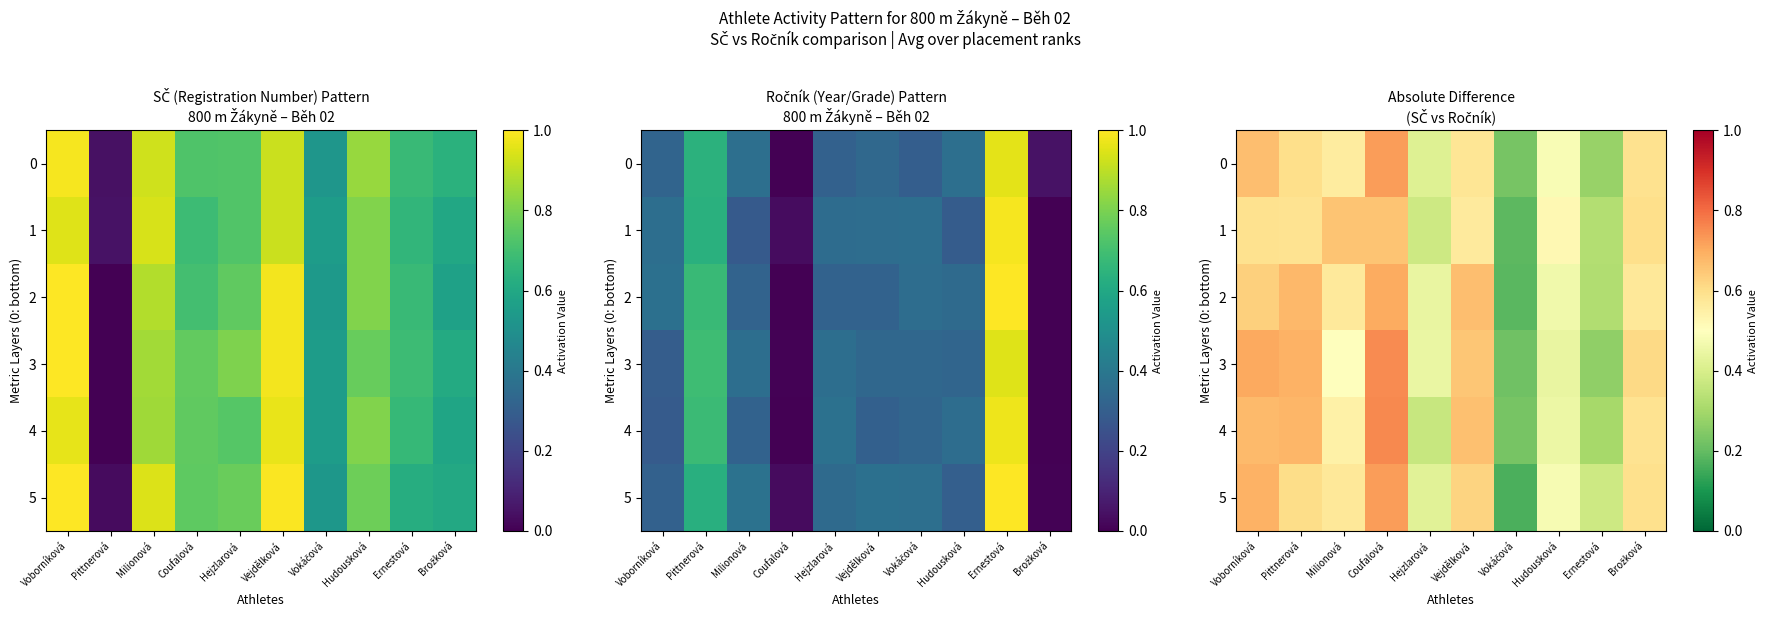

Read the 1 value at Brožková.

0.6